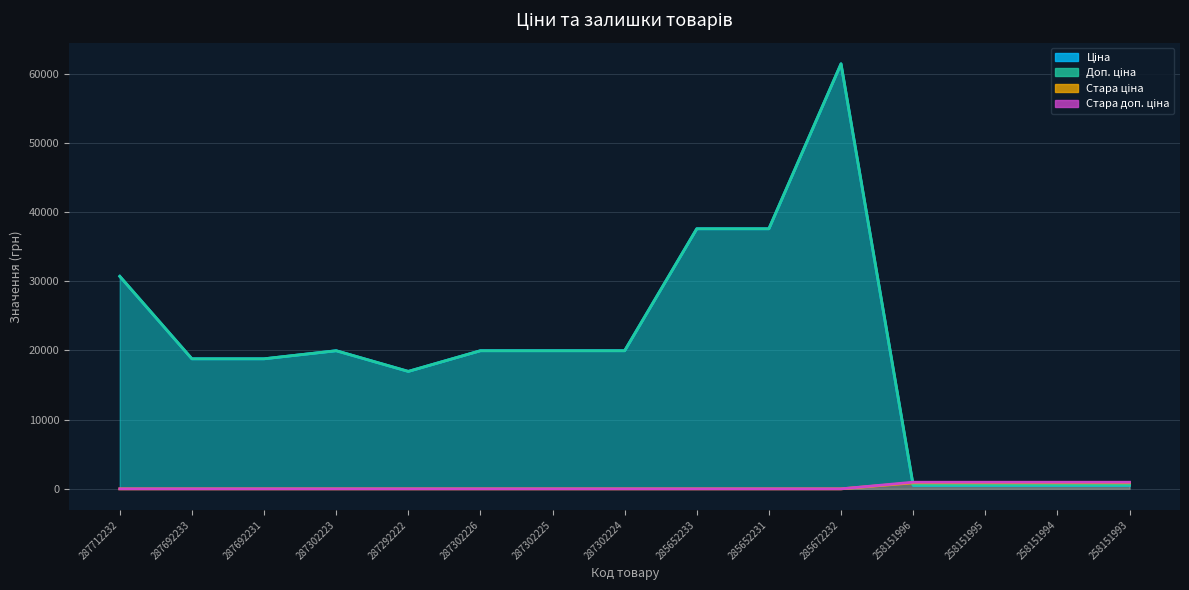

What is the value of the Ціна point at the 5th from the left?

16976.3